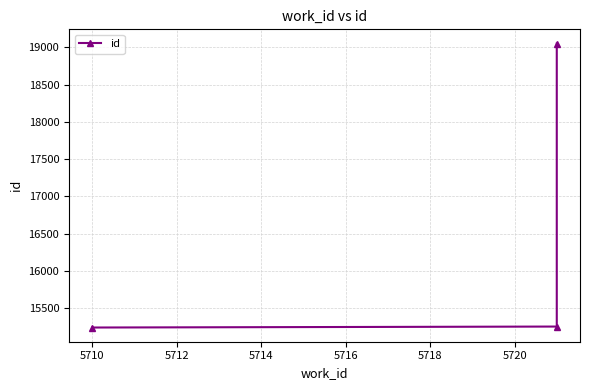

What is the greatest value displayed?

19053